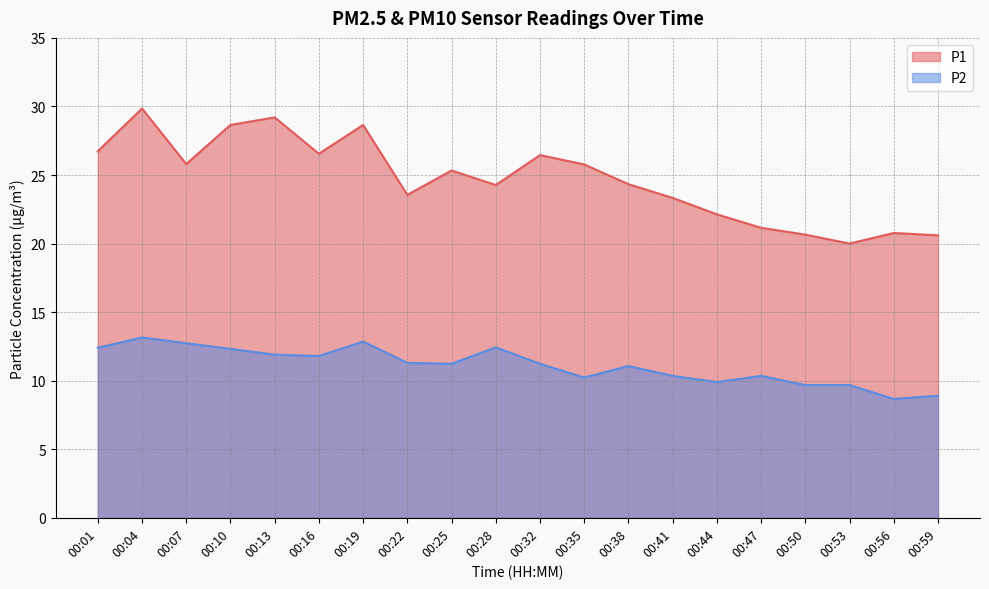

What is the value of the P2 point at the 19th from the left?

8.7